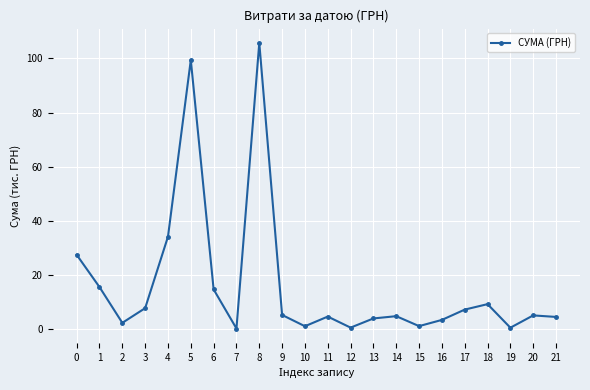

True or false: the data shows 5.2 at 9.

True